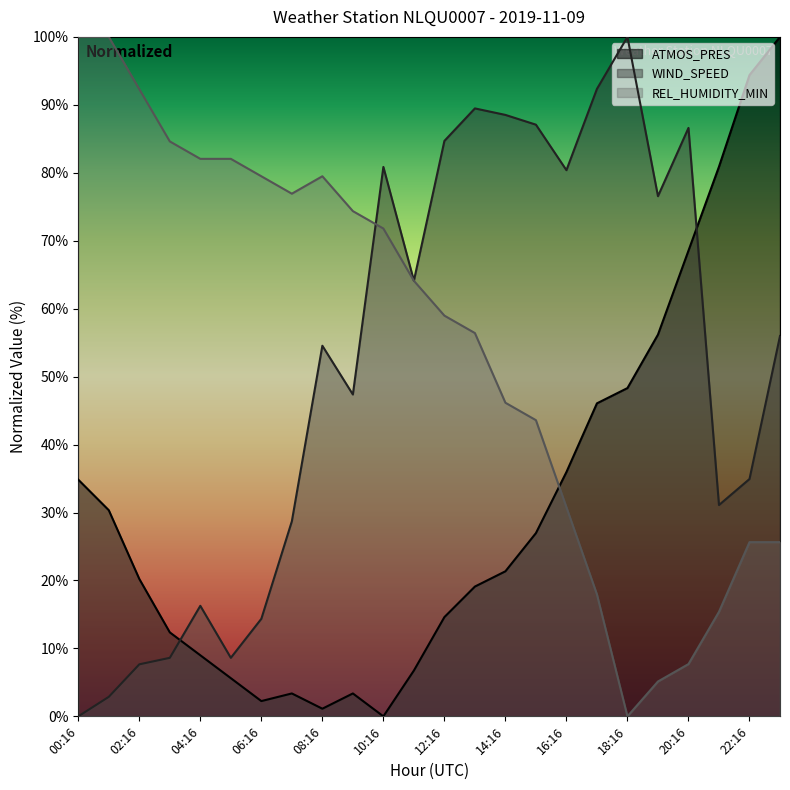

How many distinct data groups are displayed?

3